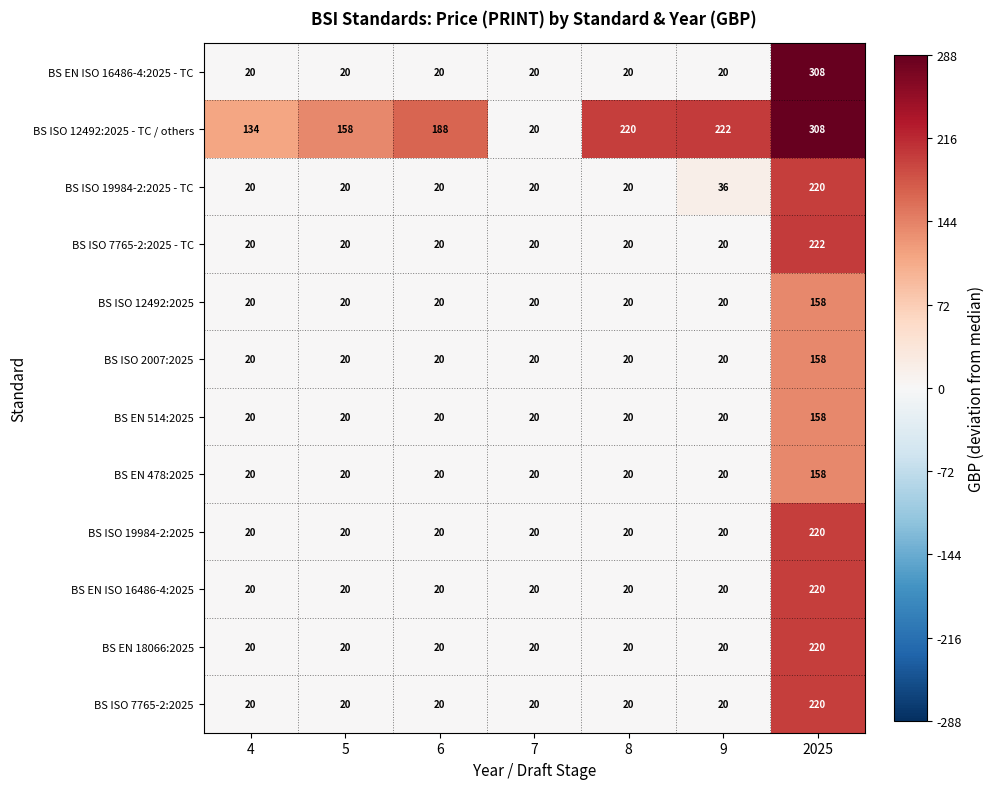

Which series has the largest total across all categories?

BS ISO 12492:2025 - TC / others